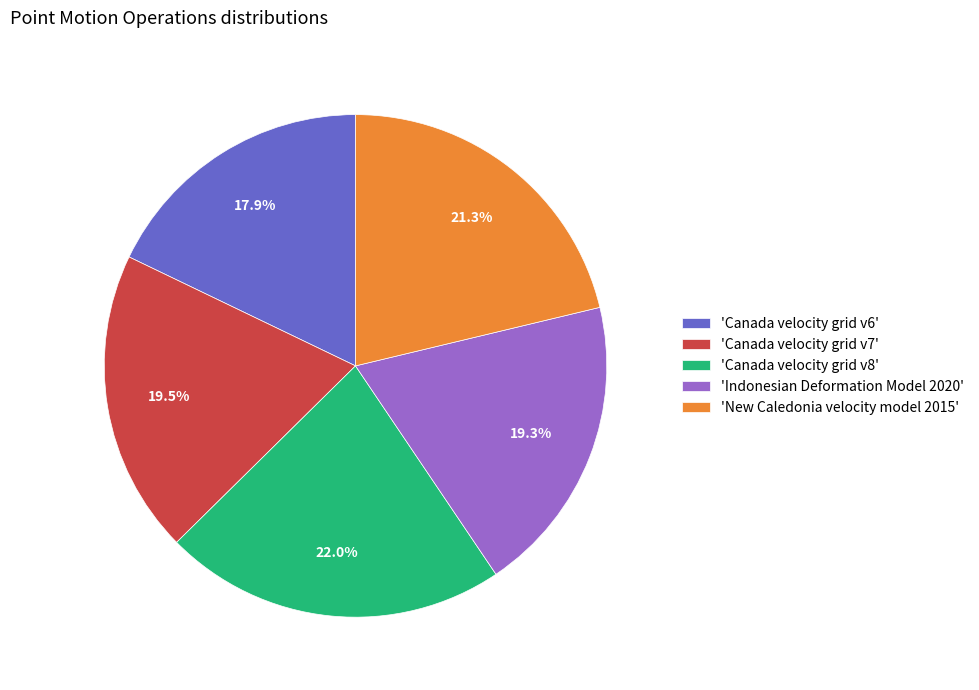

Does 'Canada velocity grid v8' represent more than half of the total?

No